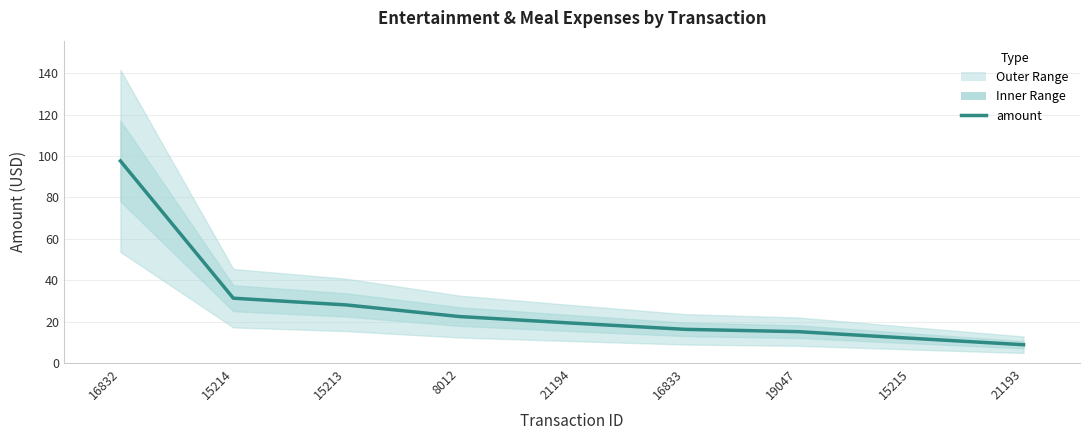

What is the greatest value displayed?

97.7